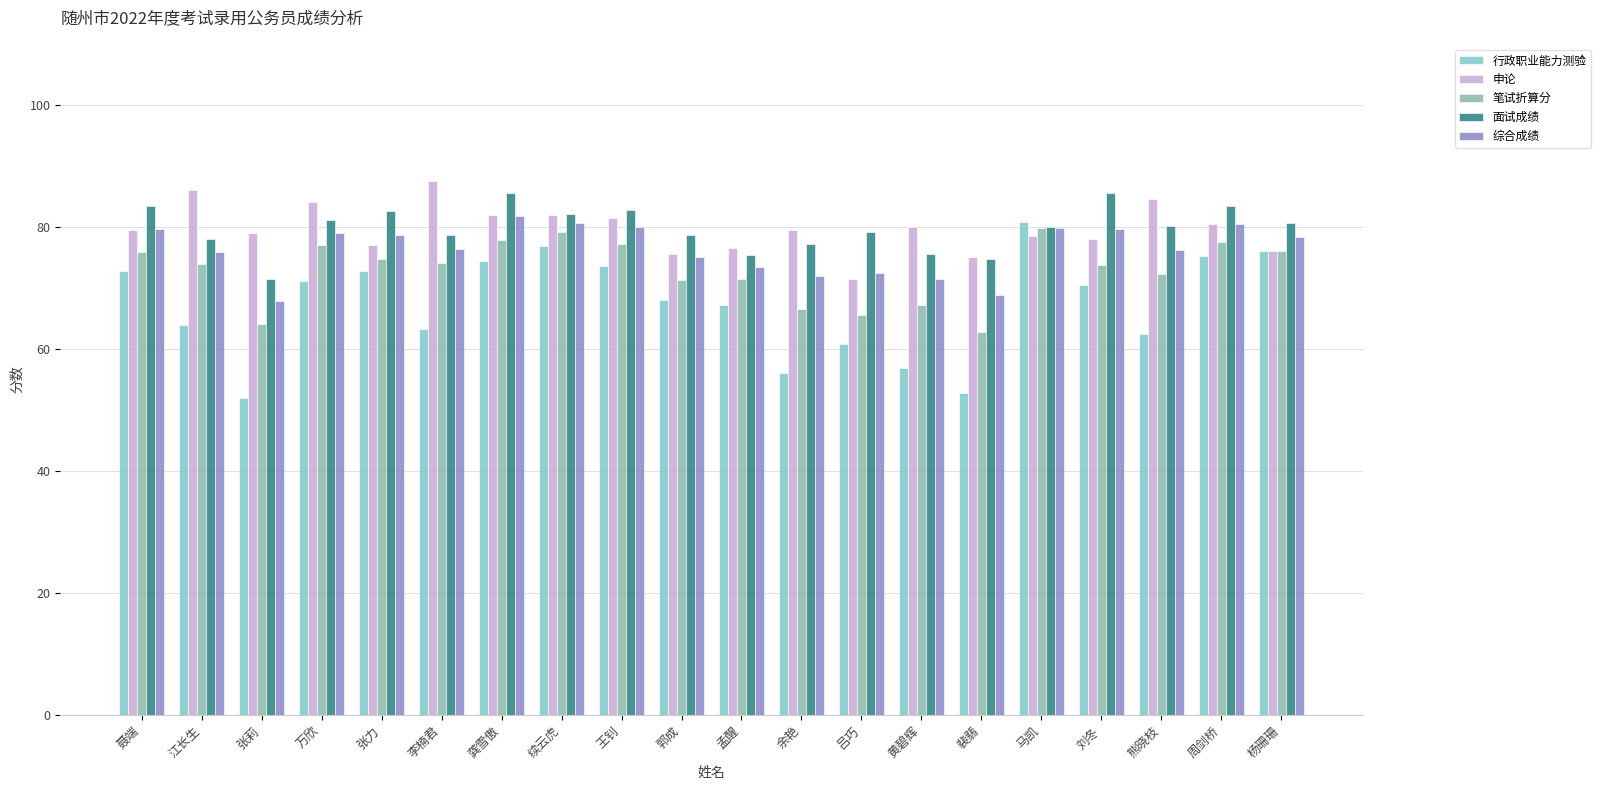

Is it true that 面试成绩 equals 77.2 at 余艳?

True